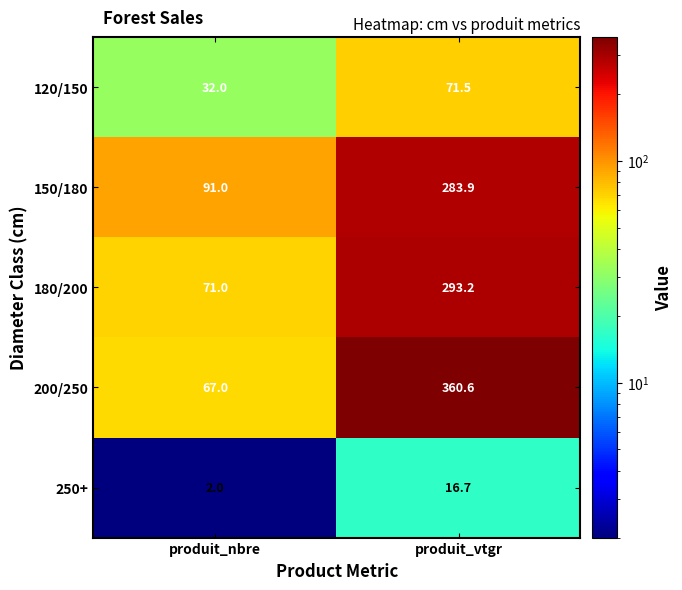

Count the number of categories in the chart.

2